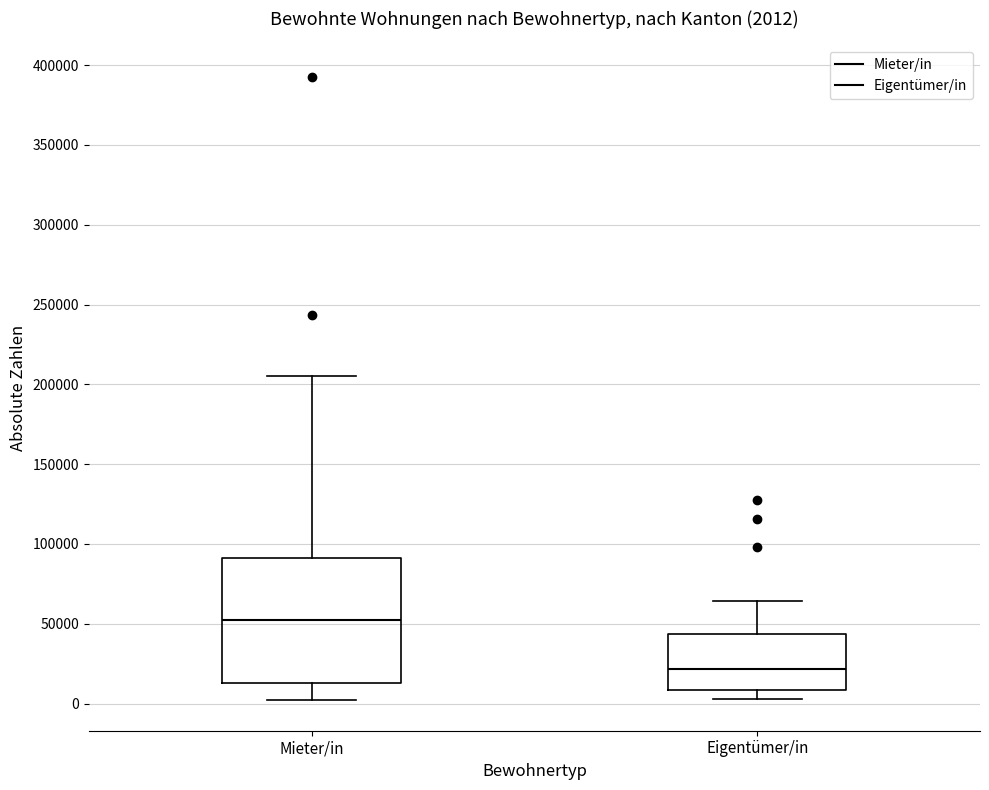

Comparing the boxes themselves (not the whiskers), which one is the tallest?

Mieter/in